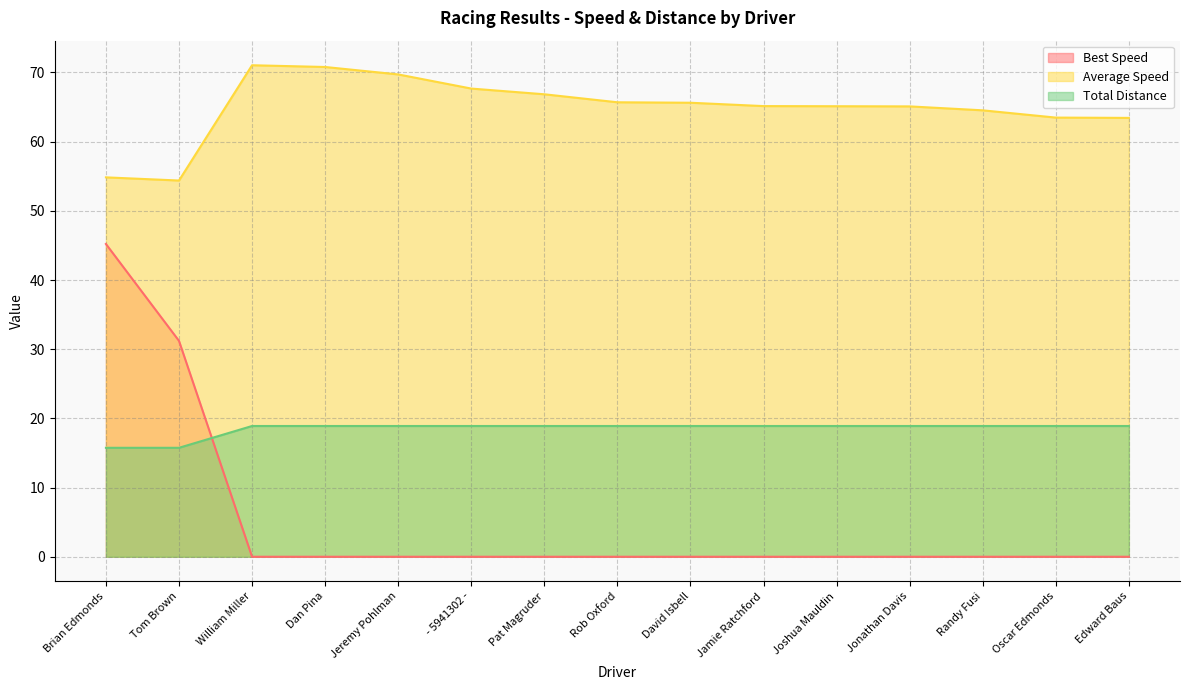

True or false: Total Distance and Average Speed intersect in this chart.

False